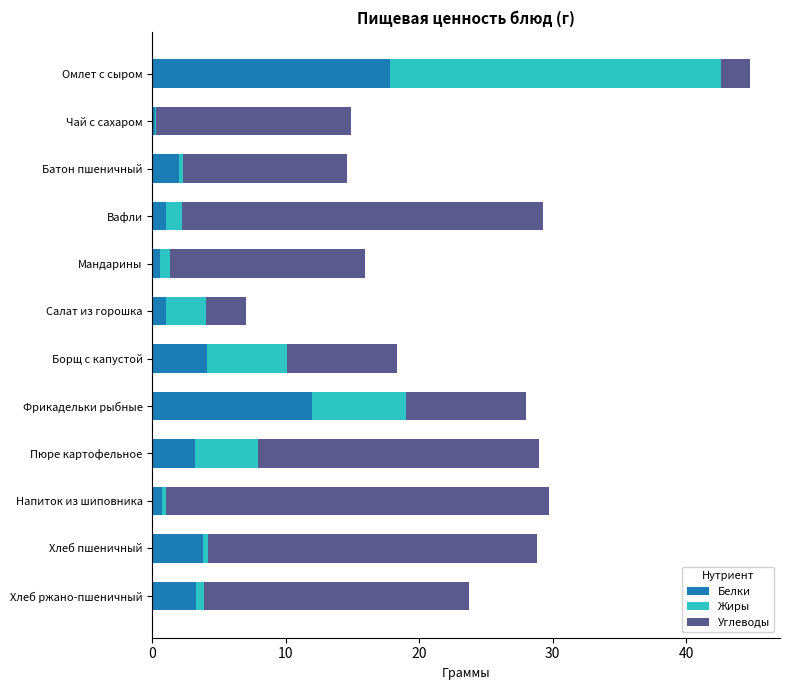

At which category is the sum across all series the highest?

Омлет с сыром